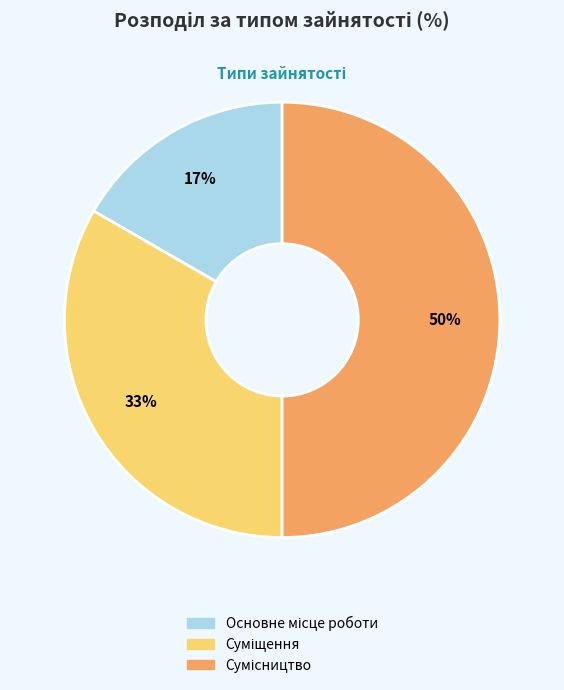

To the nearest percent, what is the difference between the largest and smallest slice percentages?

33%